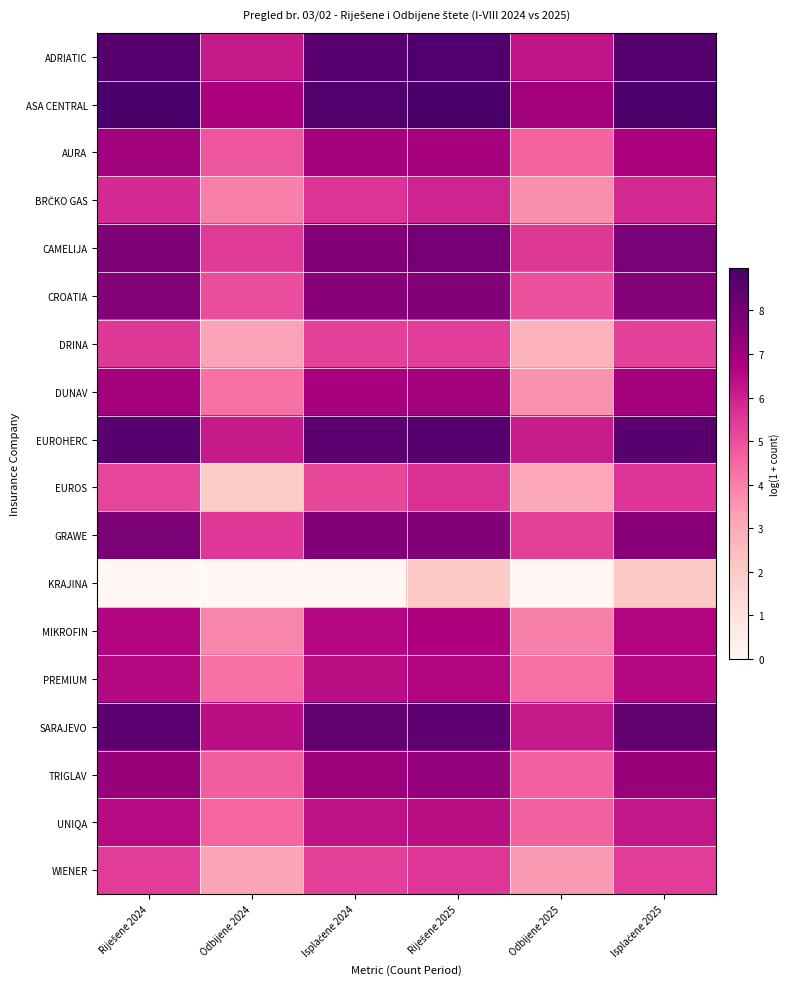

Which has a higher value, Isplaćene 2024 or Odbijene 2025?

Isplaćene 2024